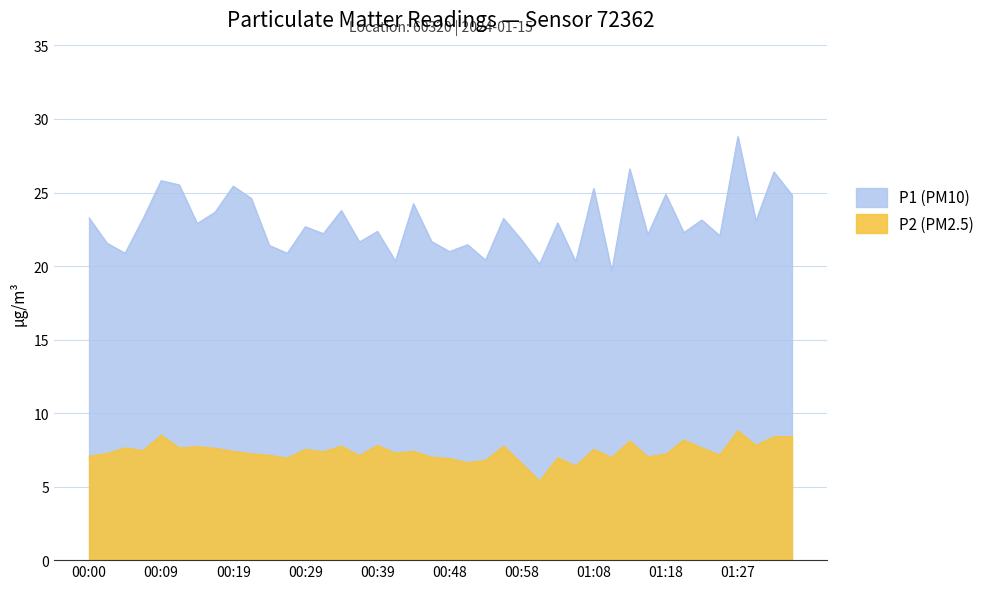

What is the approximate value of P1 (PM10) at 01:30?

23.1